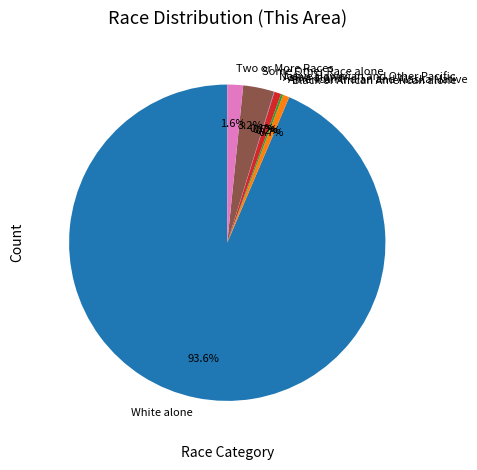

To the nearest percent, what percentage of the pie is Two or More Races?

2%